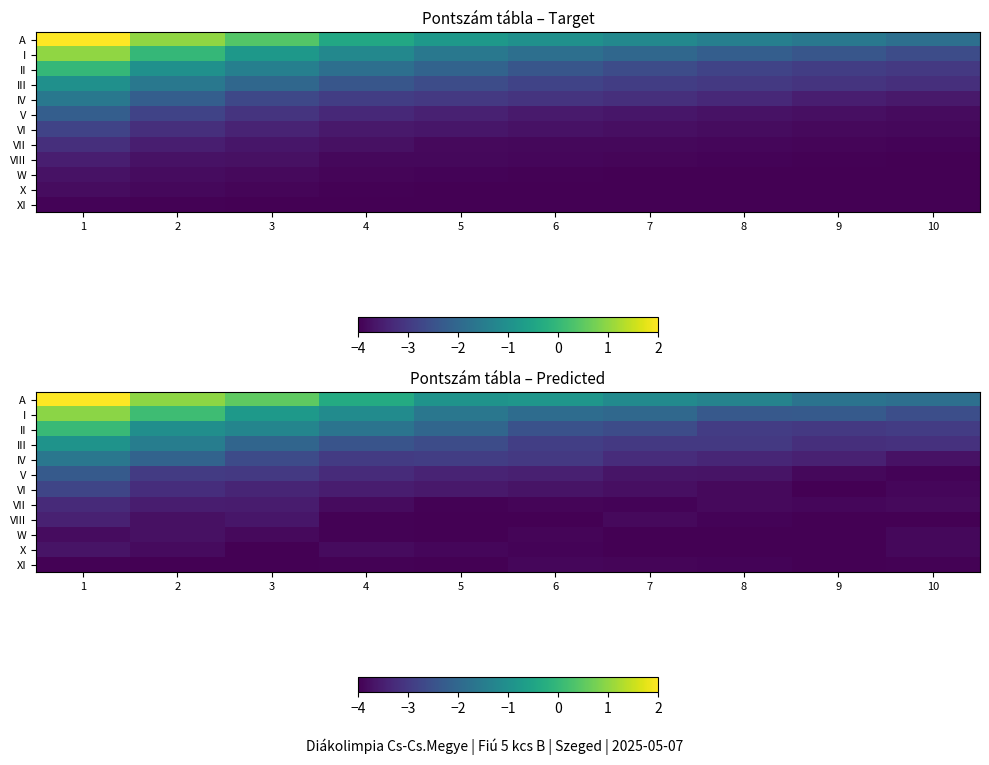

What is the difference between the maximum and second lowest values in the VII series?

0.7